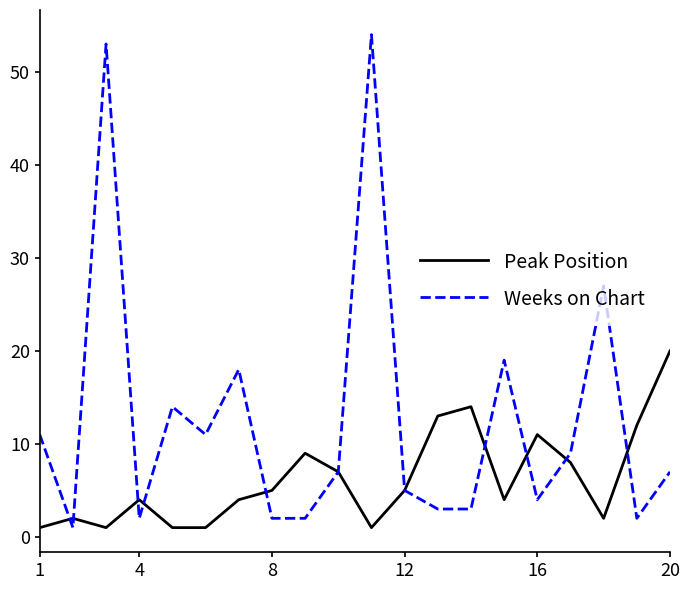

Rank the series by their average value, from lowest to highest.

Peak Position, Weeks on Chart